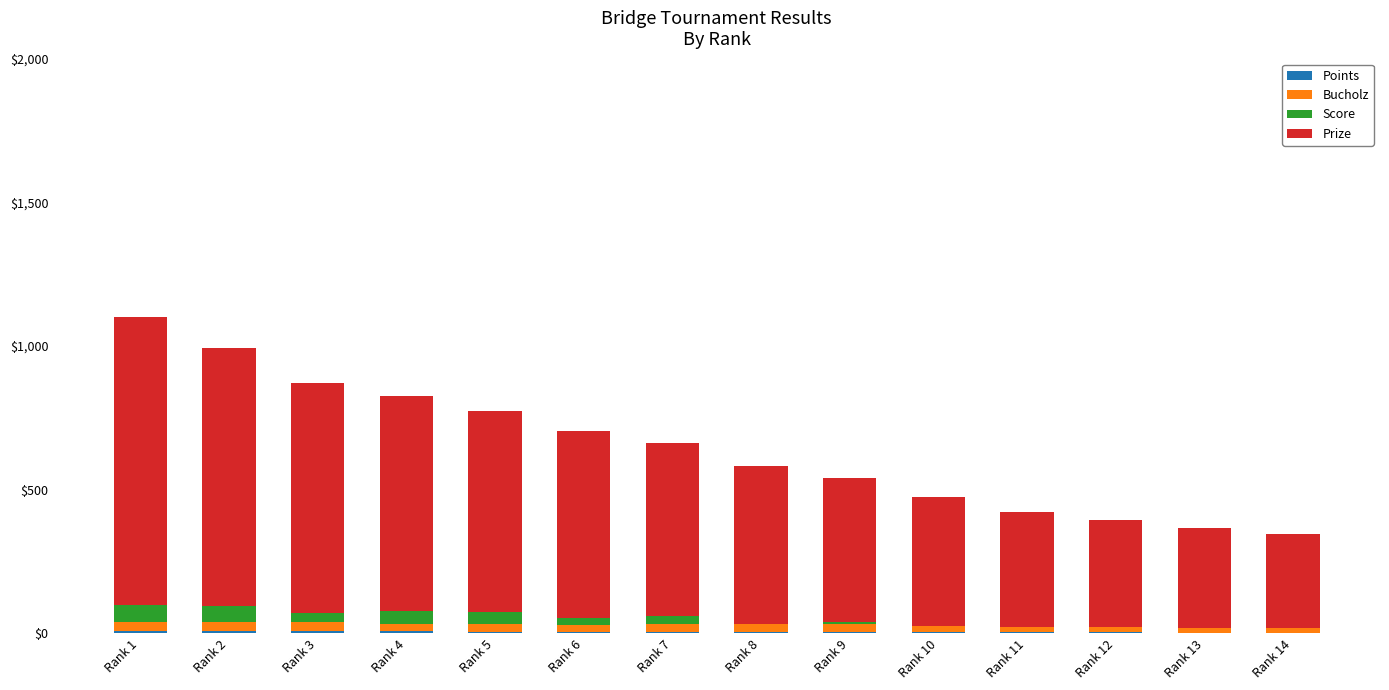

How many data points does each series have?

14